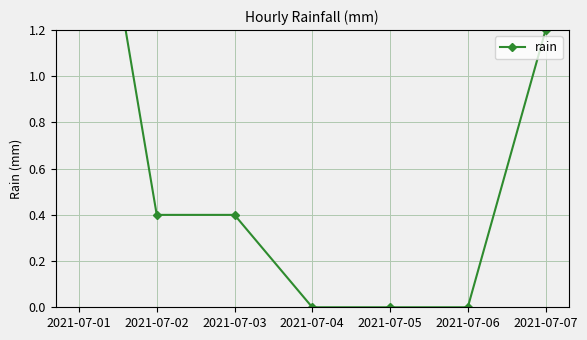

What is the maximum value shown in the chart?

2.4